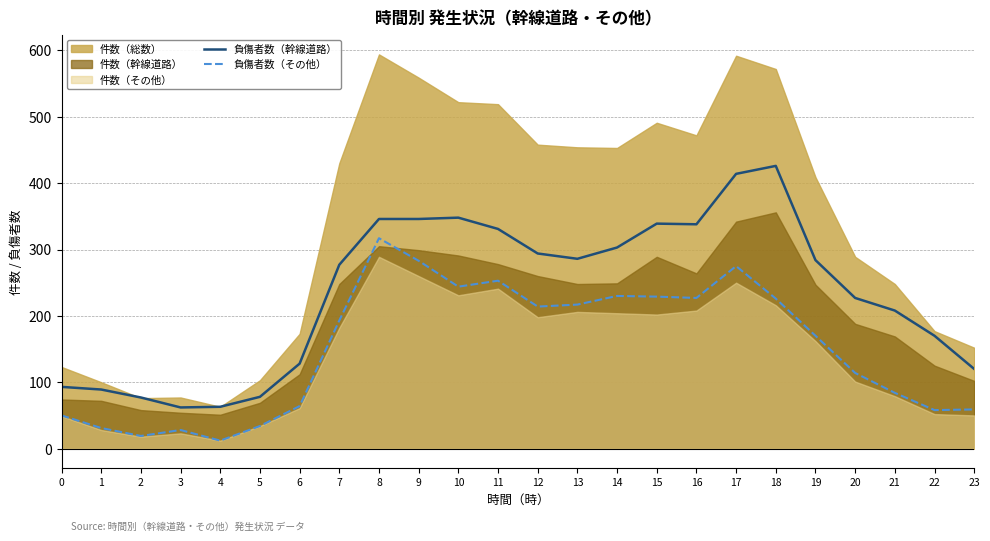

Rank the categories by 負傷者数（その他） value from lowest to highest.

4, 2, 3, 1, 5, 0, 22, 23, 6, 21, 20, 19, 7, 12, 13, 18, 16, 15, 14, 10, 11, 17, 9, 8